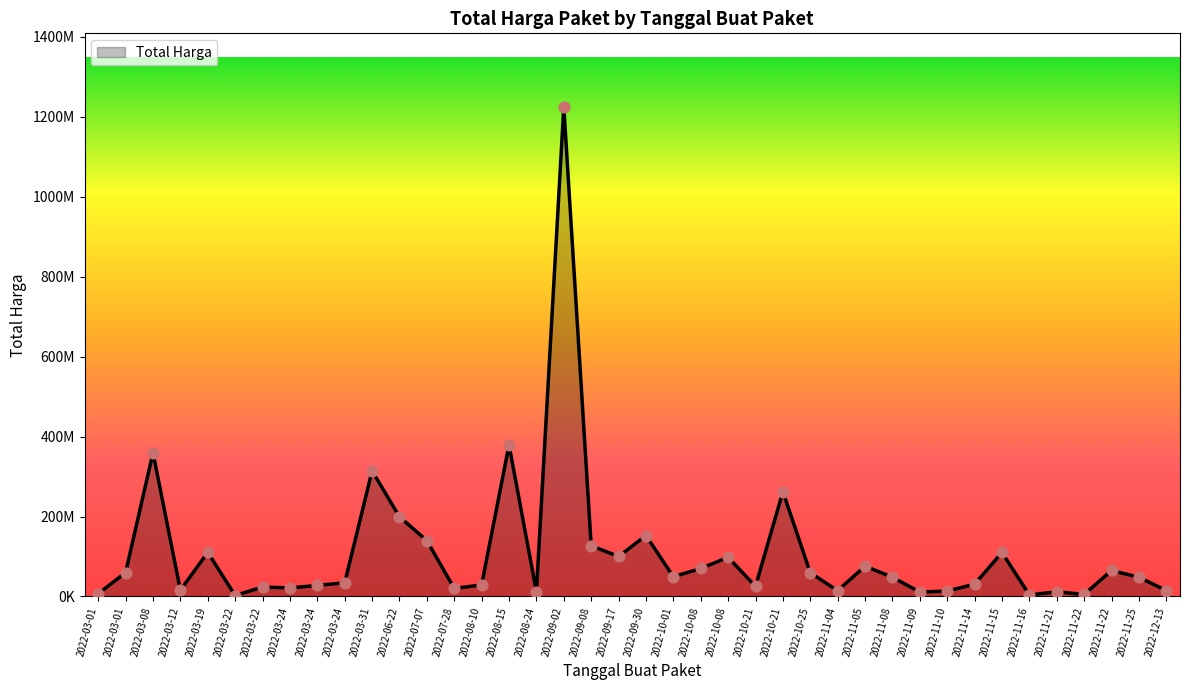

Which has a higher value, 2022-11-14 or 2022-09-30?

2022-09-30